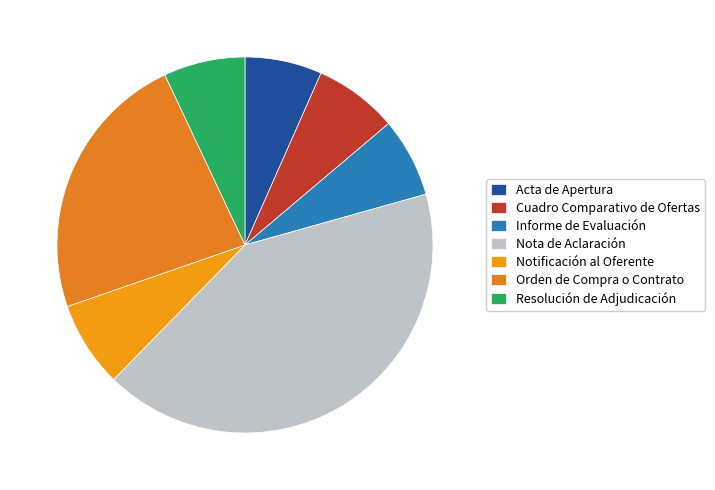

What is the ratio of the value at Resolución de Adjudicación to the value at Notificación al Oferente?

0.9